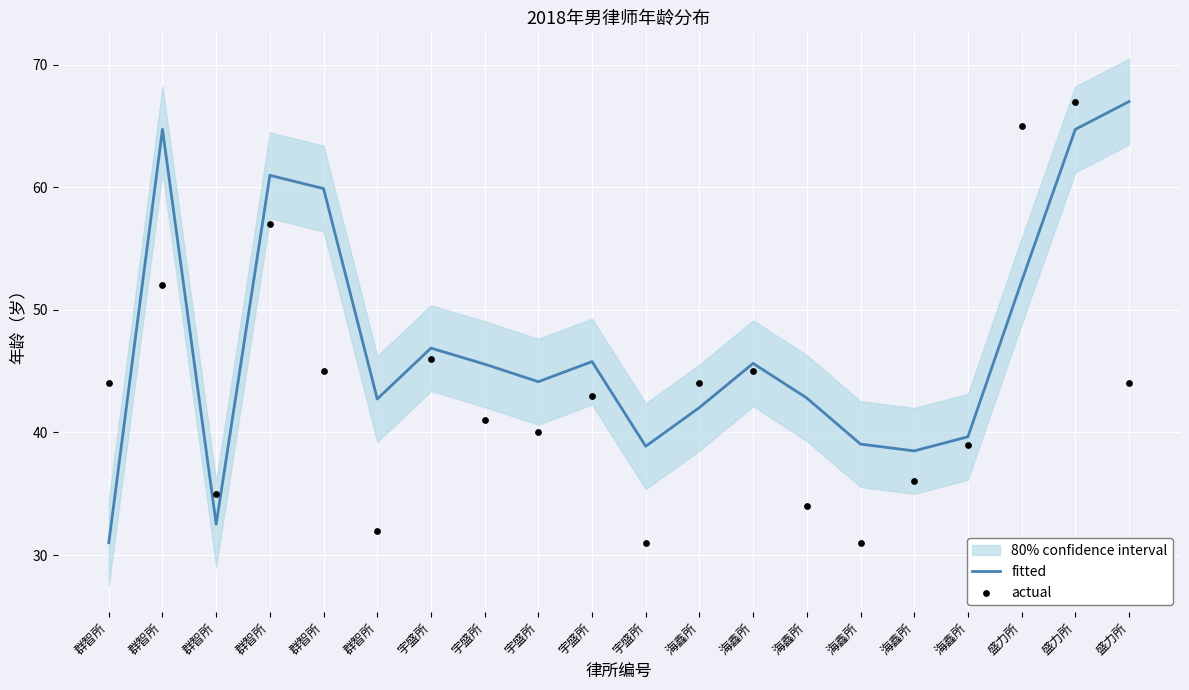

What is the total value across all series at 群智所?

75.0